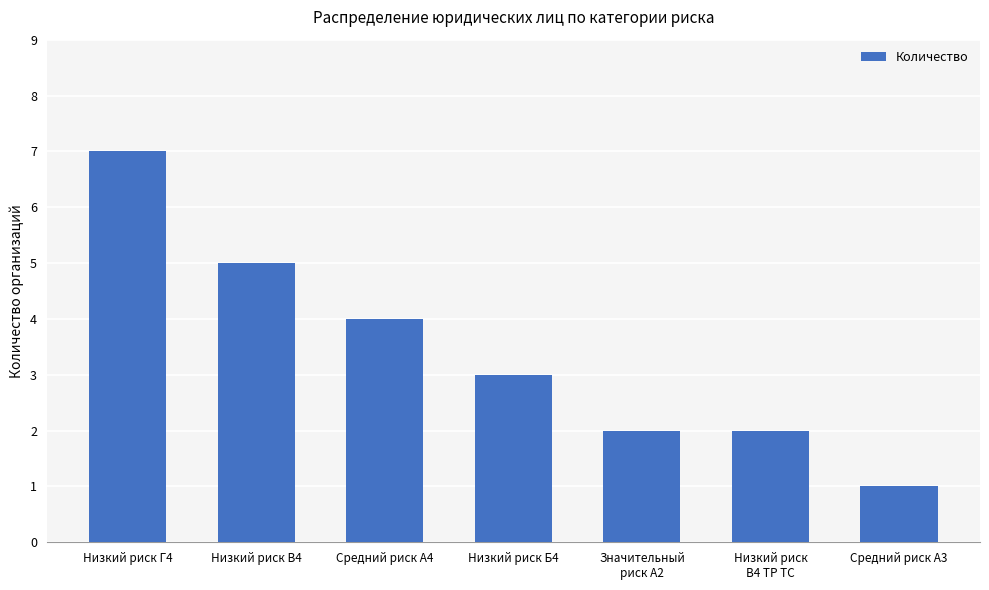

The value at Низкий риск Б4 is 3. True or false?

True